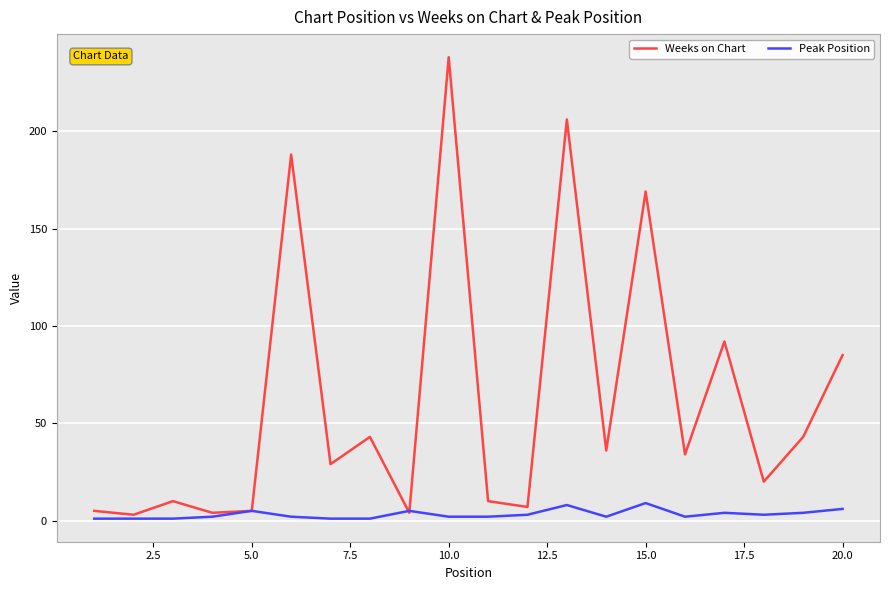

What is the highest value of the Peak Position series?

9